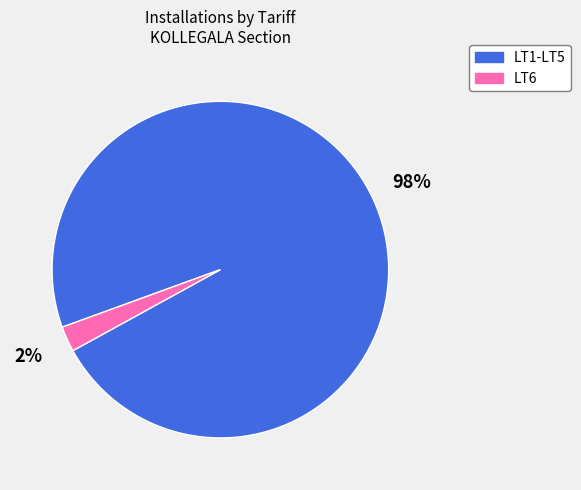

To the nearest percent, what is the average slice percentage?

50%